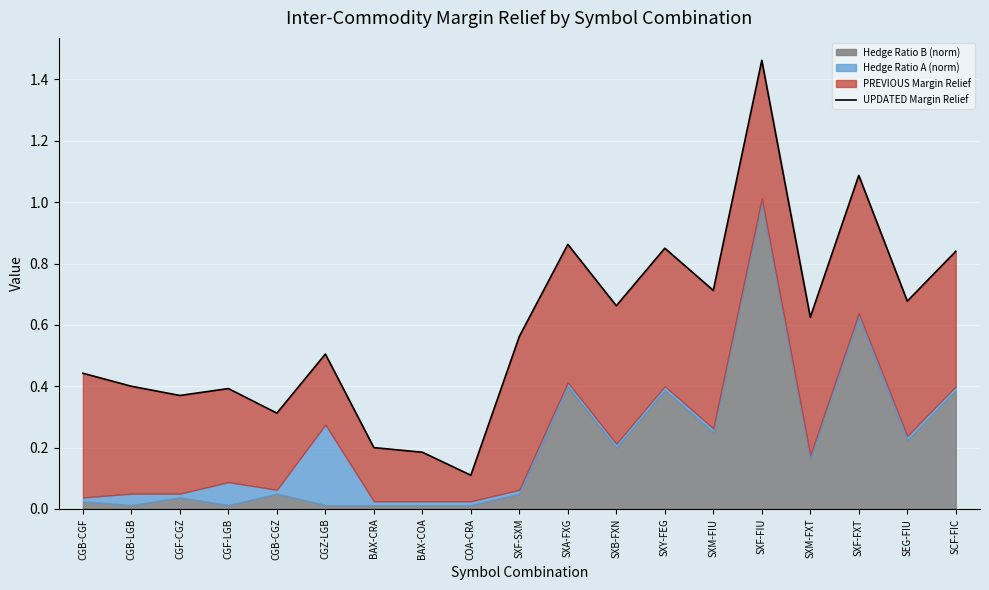

Is it true that the value at SXF-SXM is 0.3?

False